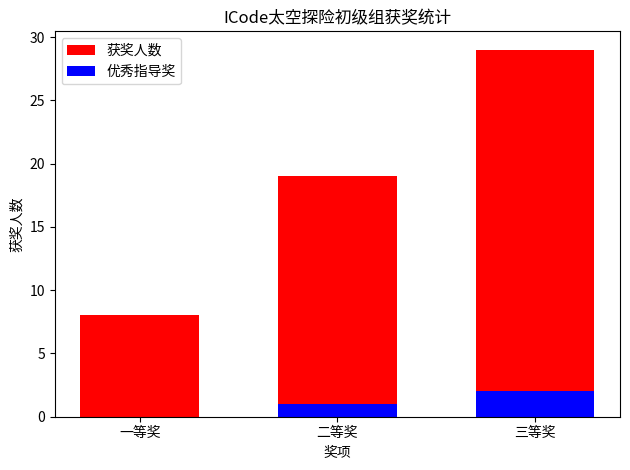

What is the total value across all series at 二等奖?

20